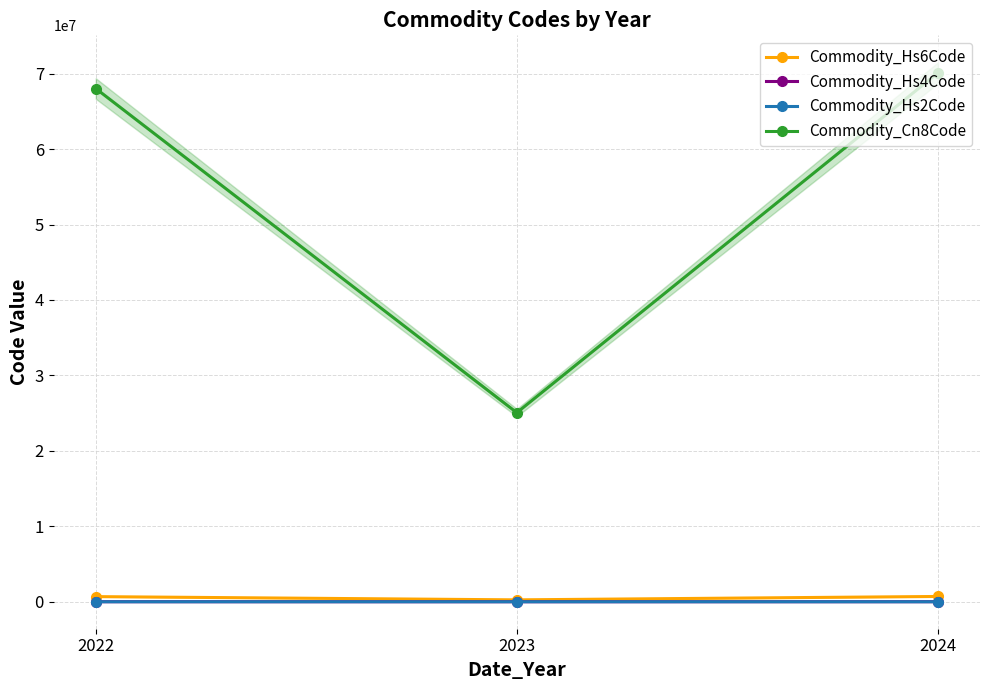

What is the value of the Commodity_Hs2Code point at the 3rd from the left?

70